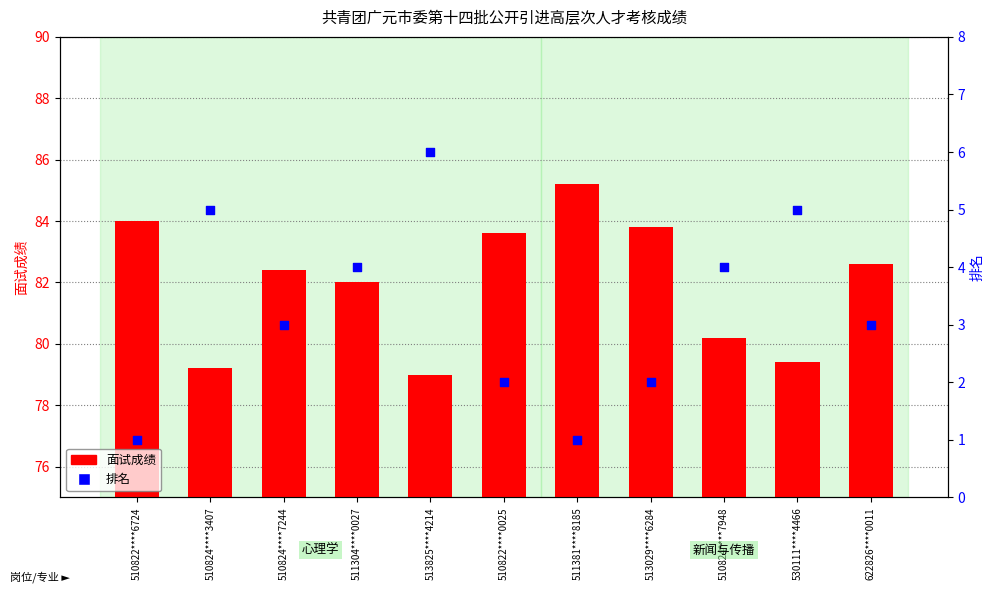

At how many categories does at least one series exceed 75?

11